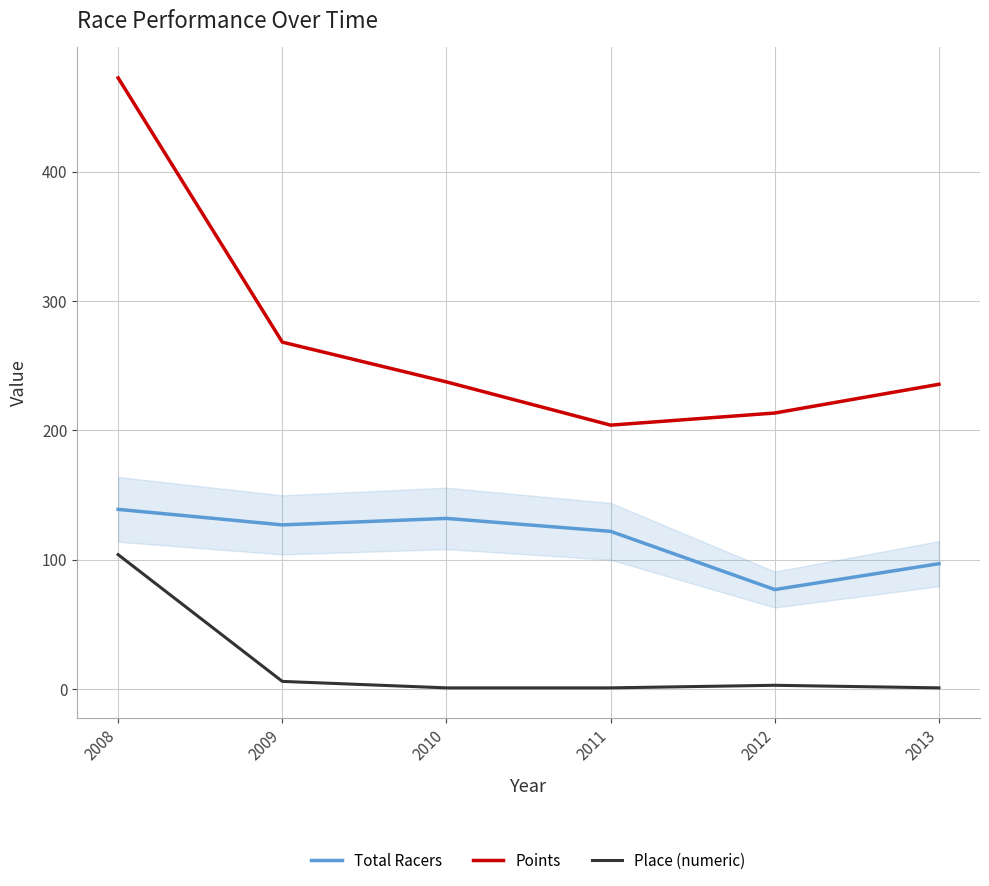

At which category does Points reach its first local valley?

2011